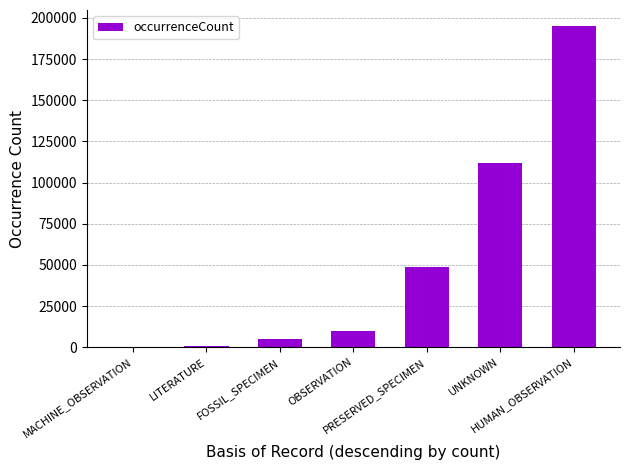

What is the sum of all values?

371139